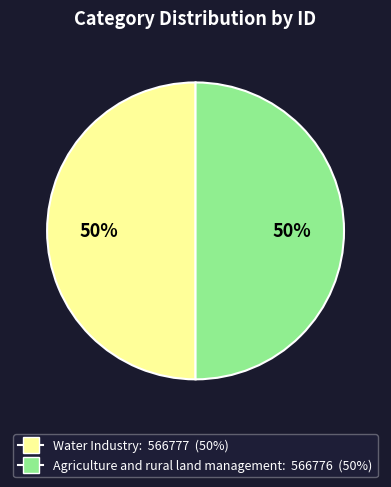

Combined, do Water Industry and Agriculture and rural land management account for over 50%?

Yes